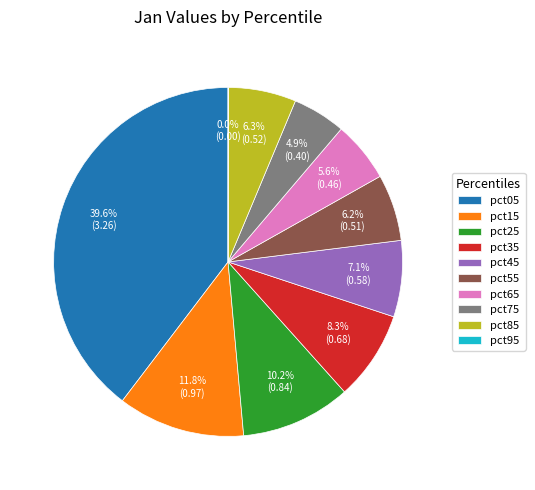

Which has a higher value, pct25 or pct45?

pct25